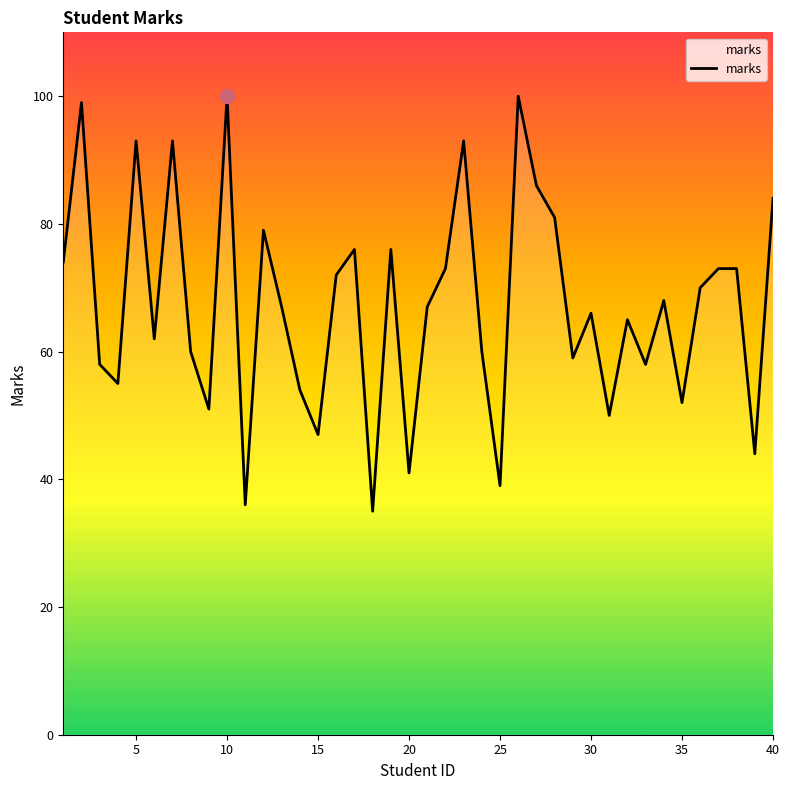

The chart shows a value of 71 at 35. True or false?

False